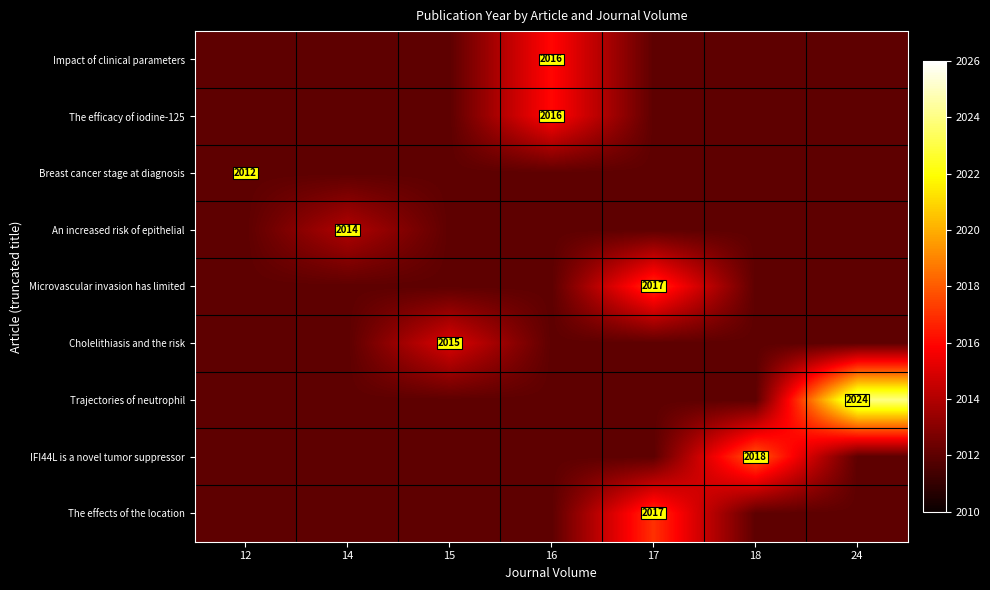

The value of The efficacy of iodine-125 at 16 is 2938. True or false?

False